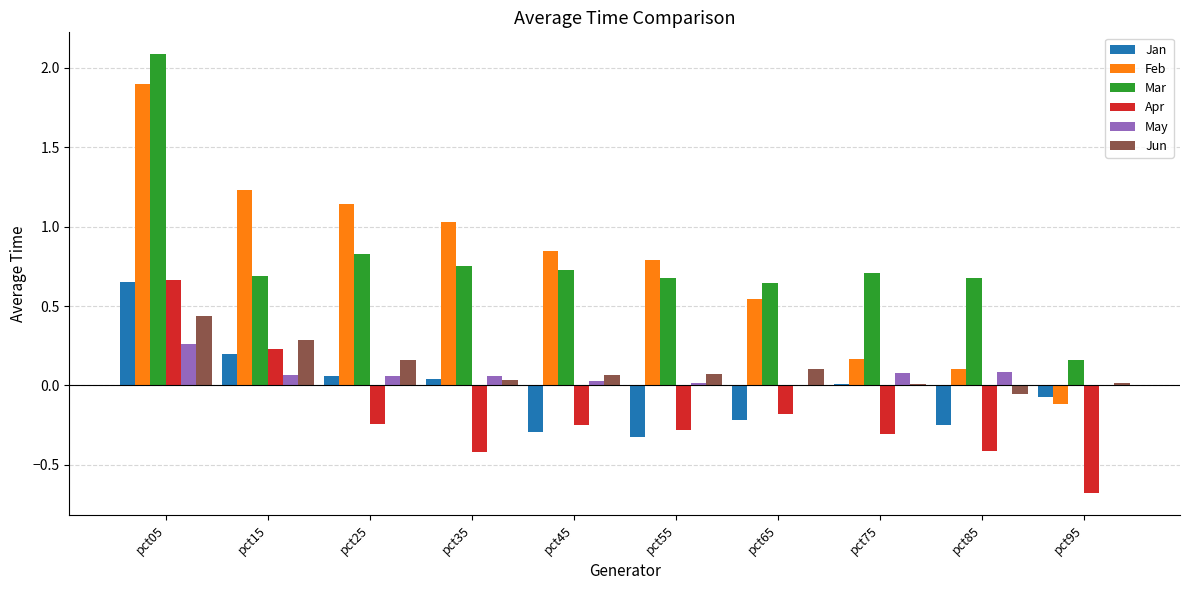

Are the bars grouped side by side (vs. stacked)?

Yes